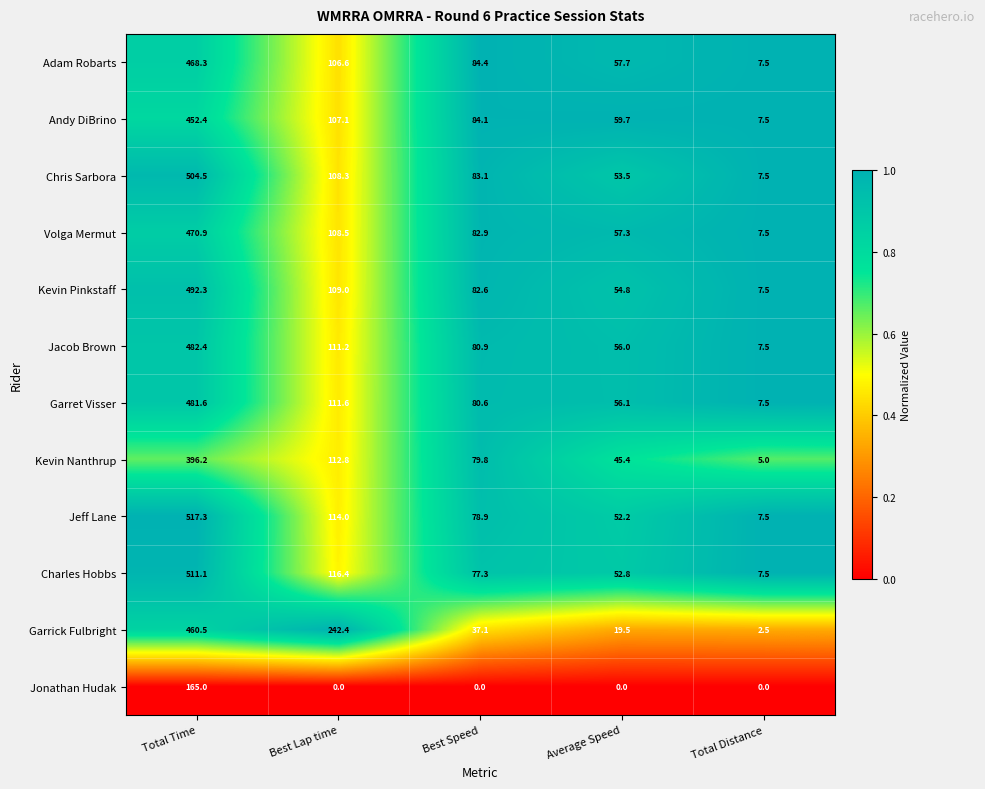

Which category has the lowest value in the Adam Robarts series?

Total Distance